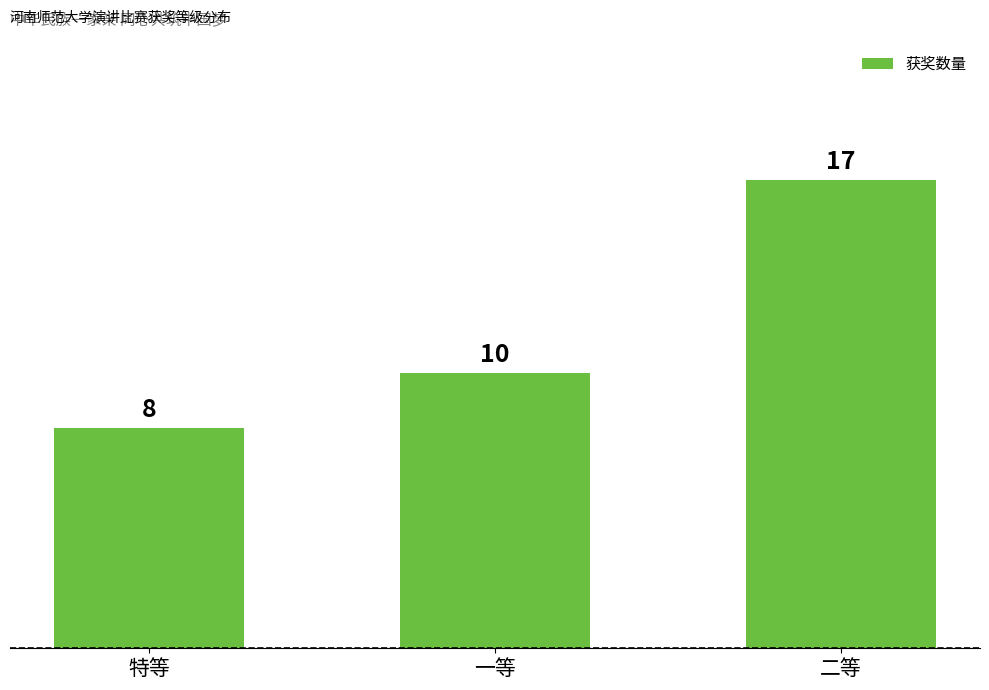

Rank the categories by value from highest to lowest.

二等, 一等, 特等